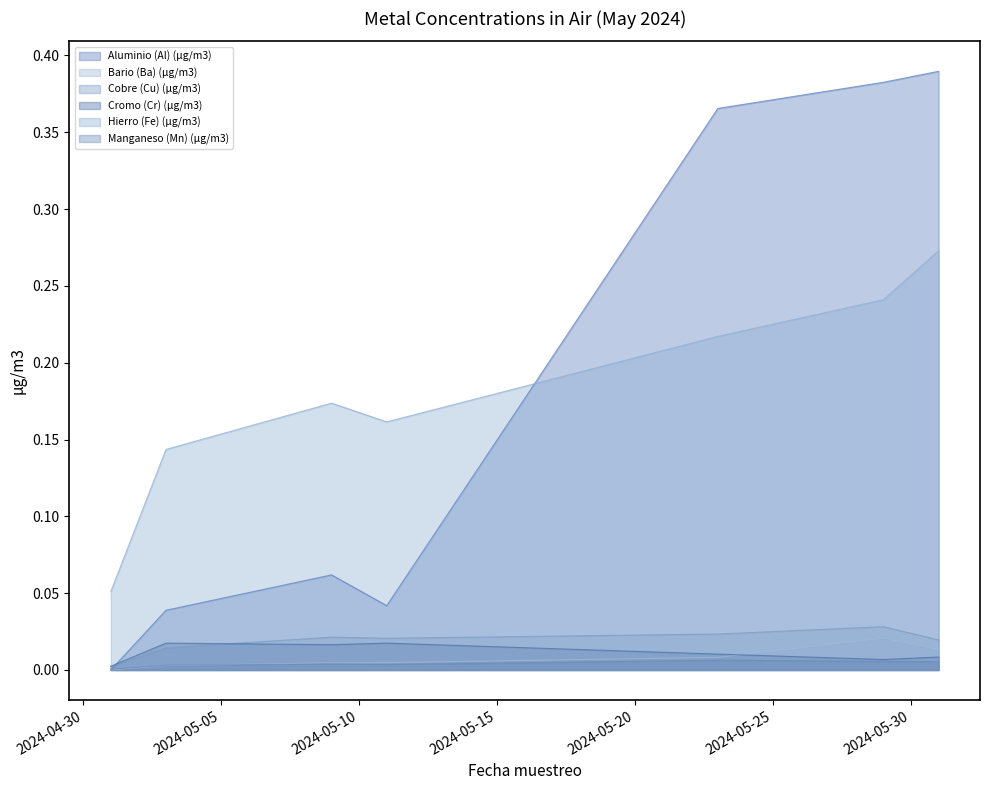

How many intersections are there between Cromo (Cr) (µg/m3) and Aluminio (Al) (µg/m3)?

1